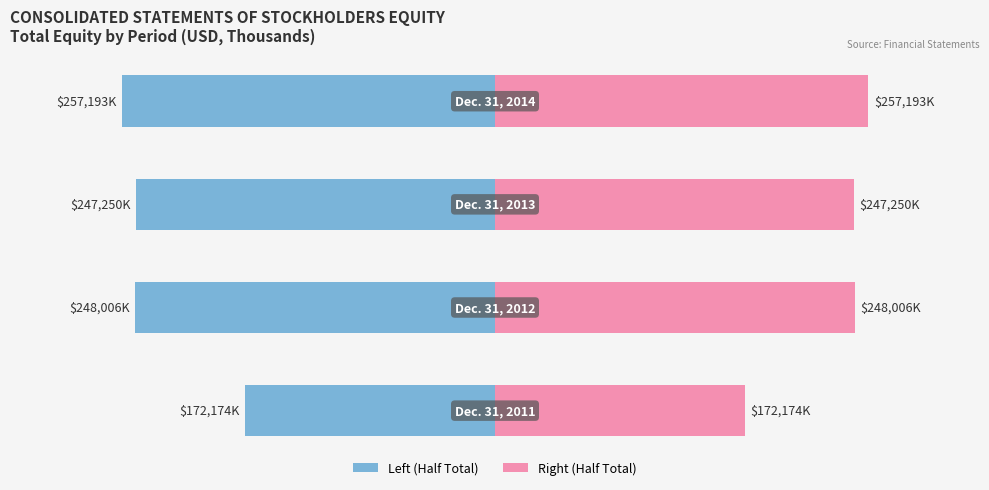

At 0, list the series in order from smallest to largest.

Left Half, Right Half